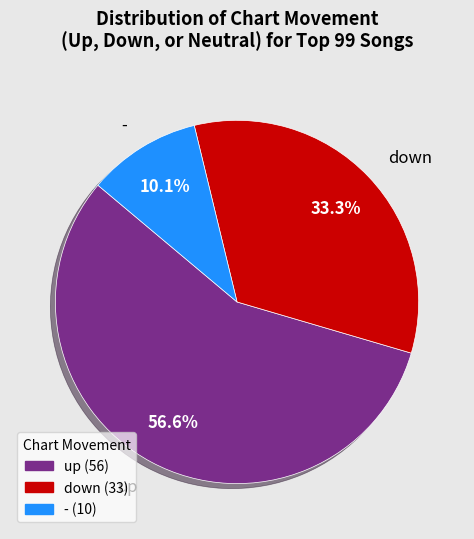

The - slice represents 21% of the pie. True or false?

False